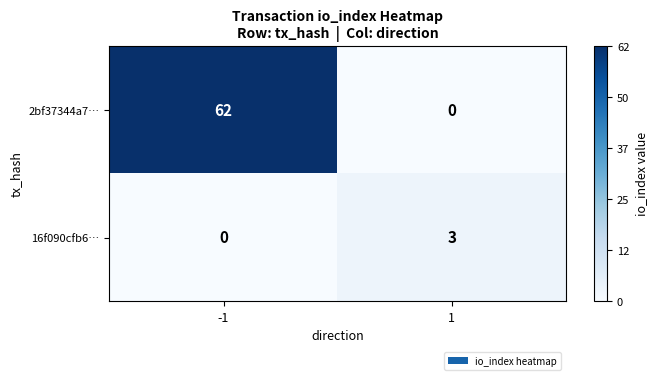

How many distinct data groups are displayed?

2